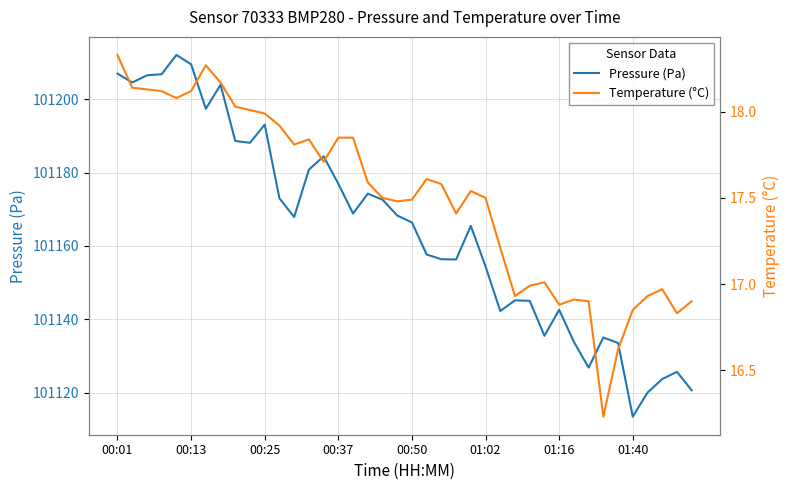

What is the maximum value for Pressure (Pa)?

101212.1